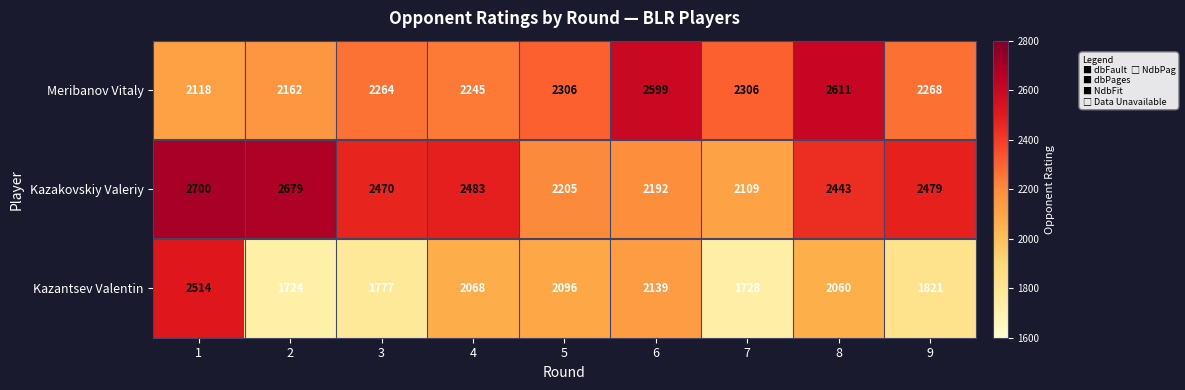

Rank the series by their maximum value, from highest to lowest.

Kazakovskiy Valeriy, Meribanov Vitaly, Kazantsev Valentin